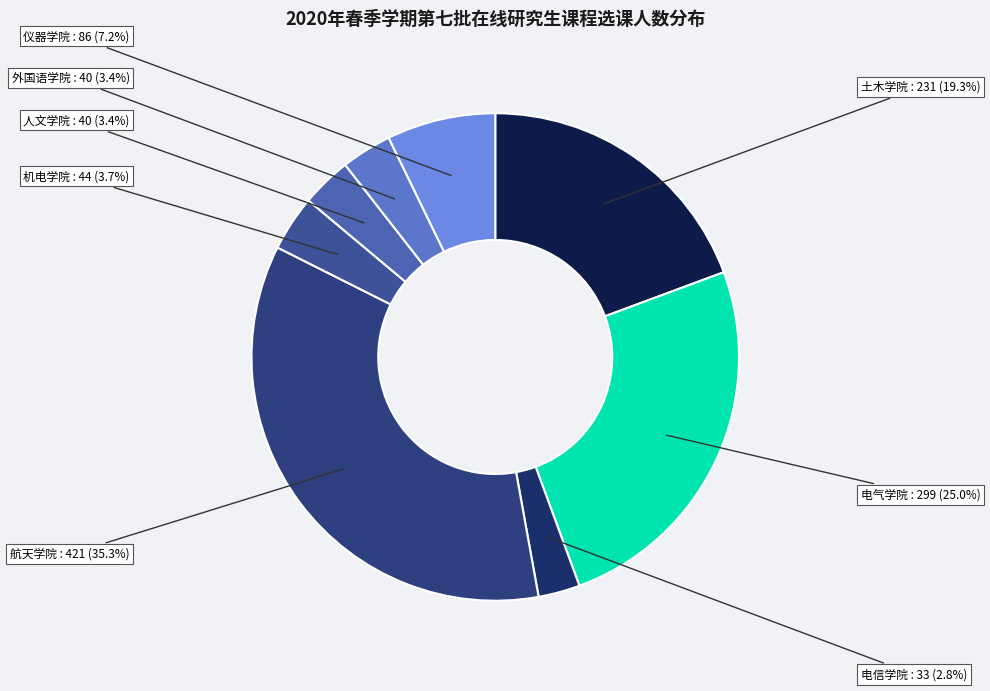

Does 外国语学院 represent more than half of the total?

No